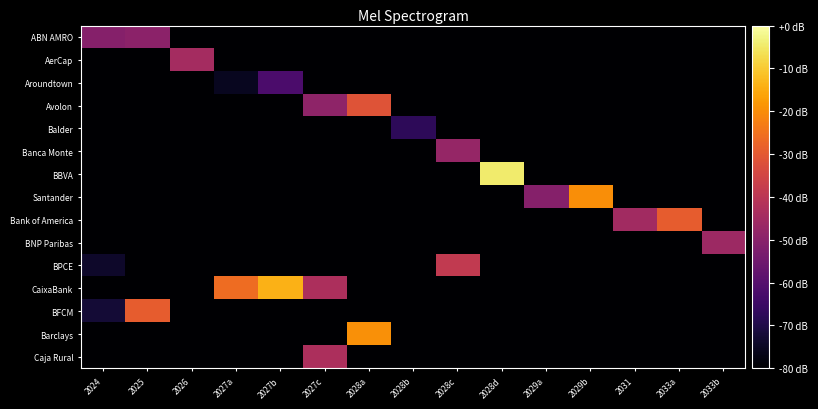

Reading right to left, transcribe all the data shown in this chart.

ABN AMRO: 2033b=-80.0	2033a=-80.0	2031=-80.0	2029b=-80.0	2029a=-80.0	2028d=-80.0	2028c=-80.0	2028b=-80.0	2028a=-80.0	2027c=-80.0	2027b=-80.0	2027a=-80.0	2026=-80.0	2025=-49.6	2024=-50.8
AerCap: 2033b=-80.0	2033a=-80.0	2031=-80.0	2029b=-80.0	2029a=-80.0	2028d=-80.0	2028c=-80.0	2028b=-80.0	2028a=-80.0	2027c=-80.0	2027b=-80.0	2027a=-80.0	2026=-44.6	2025=-80.0	2024=-80.0
Aroundtown: 2033b=-80.0	2033a=-80.0	2031=-80.0	2029b=-80.0	2029a=-80.0	2028d=-80.0	2028c=-80.0	2028b=-80.0	2028a=-80.0	2027c=-80.0	2027b=-62.2	2027a=-75.4	2026=-80.0	2025=-80.0	2024=-80.0
Avolon: 2033b=-80.0	2033a=-80.0	2031=-80.0	2029b=-80.0	2029a=-80.0	2028d=-80.0	2028c=-80.0	2028b=-80.0	2028a=-31.4	2027c=-48.9	2027b=-80.0	2027a=-80.0	2026=-80.0	2025=-80.0	2024=-80.0
Balder: 2033b=-80.0	2033a=-80.0	2031=-80.0	2029b=-80.0	2029a=-80.0	2028d=-80.0	2028c=-80.0	2028b=-67.7	2028a=-80.0	2027c=-80.0	2027b=-80.0	2027a=-80.0	2026=-80.0	2025=-80.0	2024=-80.0
Banca Monte: 2033b=-80.0	2033a=-80.0	2031=-80.0	2029b=-80.0	2029a=-80.0	2028d=-80.0	2028c=-47.7	2028b=-80.0	2028a=-80.0	2027c=-80.0	2027b=-80.0	2027a=-80.0	2026=-80.0	2025=-80.0	2024=-80.0
BBVA: 2033b=-80.0	2033a=-80.0	2031=-80.0	2029b=-80.0	2029a=-80.0	2028d=-4.5	2028c=-80.0	2028b=-80.0	2028a=-80.0	2027c=-80.0	2027b=-80.0	2027a=-80.0	2026=-80.0	2025=-80.0	2024=-80.0
Santander: 2033b=-80.0	2033a=-80.0	2031=-80.0	2029b=-20.0	2029a=-50.8	2028d=-80.0	2028c=-80.0	2028b=-80.0	2028a=-80.0	2027c=-80.0	2027b=-80.0	2027a=-80.0	2026=-80.0	2025=-80.0	2024=-80.0
Bank of America: 2033b=-80.0	2033a=-29.1	2031=-45.2	2029b=-80.0	2029a=-80.0	2028d=-80.0	2028c=-80.0	2028b=-80.0	2028a=-80.0	2027c=-80.0	2027b=-80.0	2027a=-80.0	2026=-80.0	2025=-80.0	2024=-80.0
BNP Paribas: 2033b=-46.2	2033a=-80.0	2031=-80.0	2029b=-80.0	2029a=-80.0	2028d=-80.0	2028c=-80.0	2028b=-80.0	2028a=-80.0	2027c=-80.0	2027b=-80.0	2027a=-80.0	2026=-80.0	2025=-80.0	2024=-80.0
BPCE: 2033b=-80.0	2033a=-80.0	2031=-80.0	2029b=-80.0	2029a=-80.0	2028d=-80.0	2028c=-38.5	2028b=-80.0	2028a=-80.0	2027c=-80.0	2027b=-80.0	2027a=-80.0	2026=-80.0	2025=-80.0	2024=-73.8
CaixaBank: 2033b=-80.0	2033a=-80.0	2031=-80.0	2029b=-80.0	2029a=-80.0	2028d=-80.0	2028c=-80.0	2028b=-80.0	2028a=-80.0	2027c=-43.1	2027b=-13.8	2027a=-26.2	2026=-80.0	2025=-80.0	2024=-80.0
BFCM: 2033b=-80.0	2033a=-80.0	2031=-80.0	2029b=-80.0	2029a=-80.0	2028d=-80.0	2028c=-80.0	2028b=-80.0	2028a=-80.0	2027c=-80.0	2027b=-80.0	2027a=-80.0	2026=-80.0	2025=-29.2	2024=-72.3
Barclays: 2033b=-80.0	2033a=-80.0	2031=-80.0	2029b=-80.0	2029a=-80.0	2028d=-80.0	2028c=-80.0	2028b=-80.0	2028a=-19.5	2027c=-80.0	2027b=-80.0	2027a=-80.0	2026=-80.0	2025=-80.0	2024=-80.0
Caja Rural: 2033b=-80.0	2033a=-80.0	2031=-80.0	2029b=-80.0	2029a=-80.0	2028d=-80.0	2028c=-80.0	2028b=-80.0	2028a=-80.0	2027c=-43.1	2027b=-80.0	2027a=-80.0	2026=-80.0	2025=-80.0	2024=-80.0